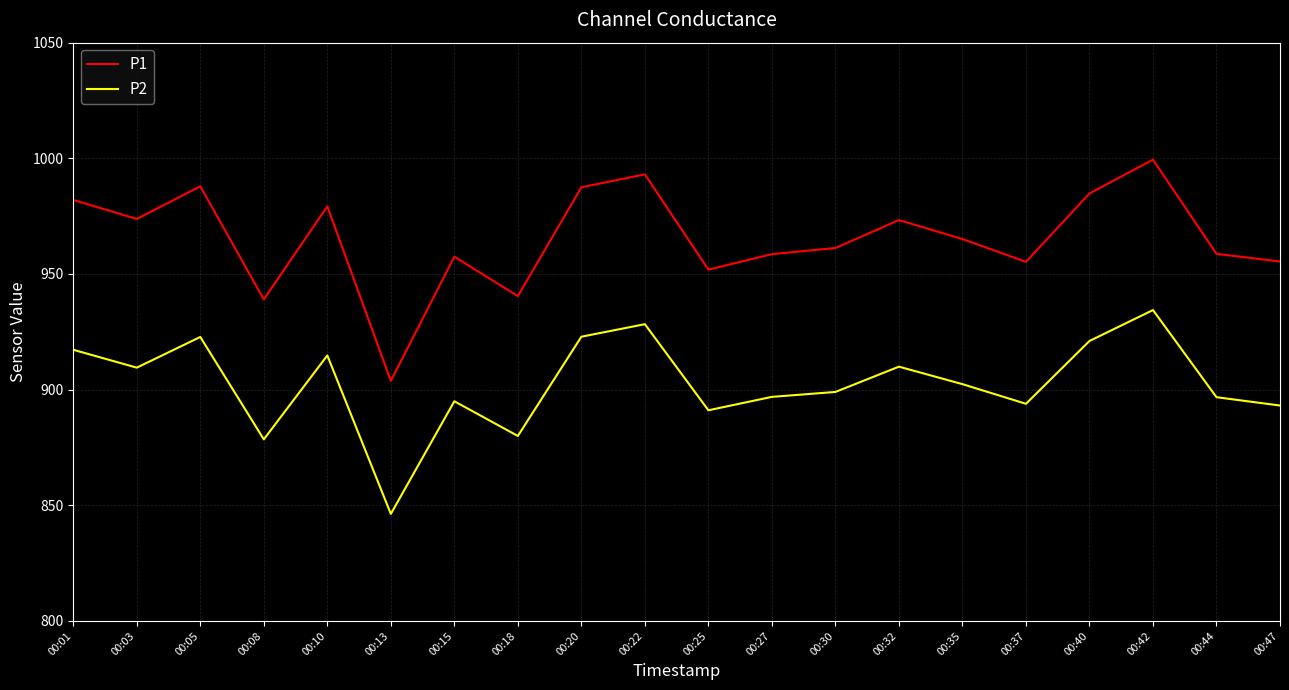

Is it true that P2 equals 846.3 at 00:13?

True